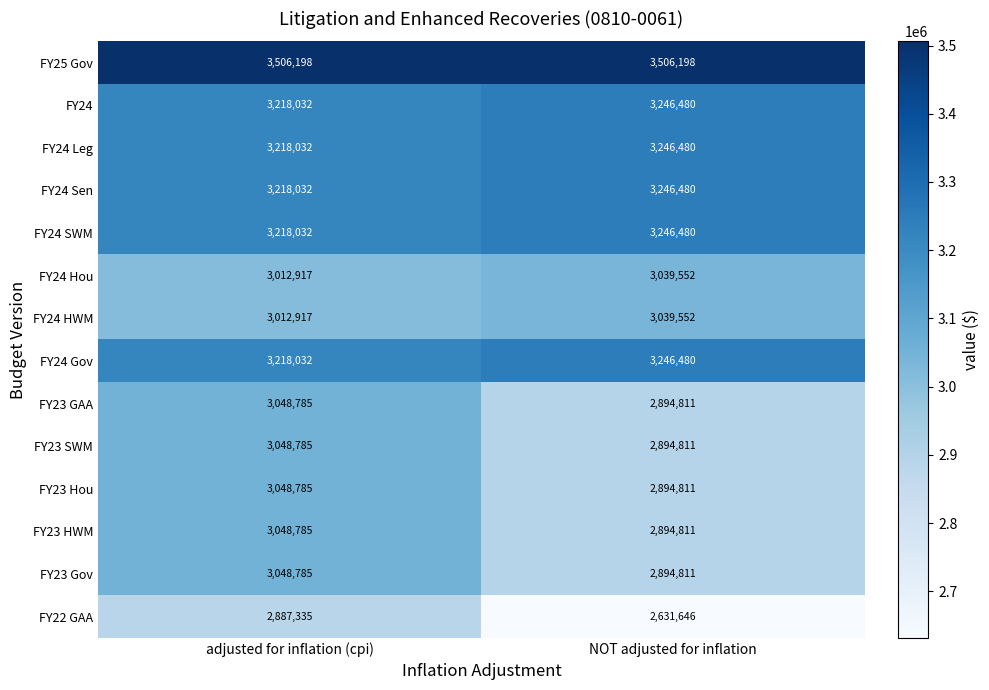

What is the total value across all series at NOT adjusted for inflation?

42923403